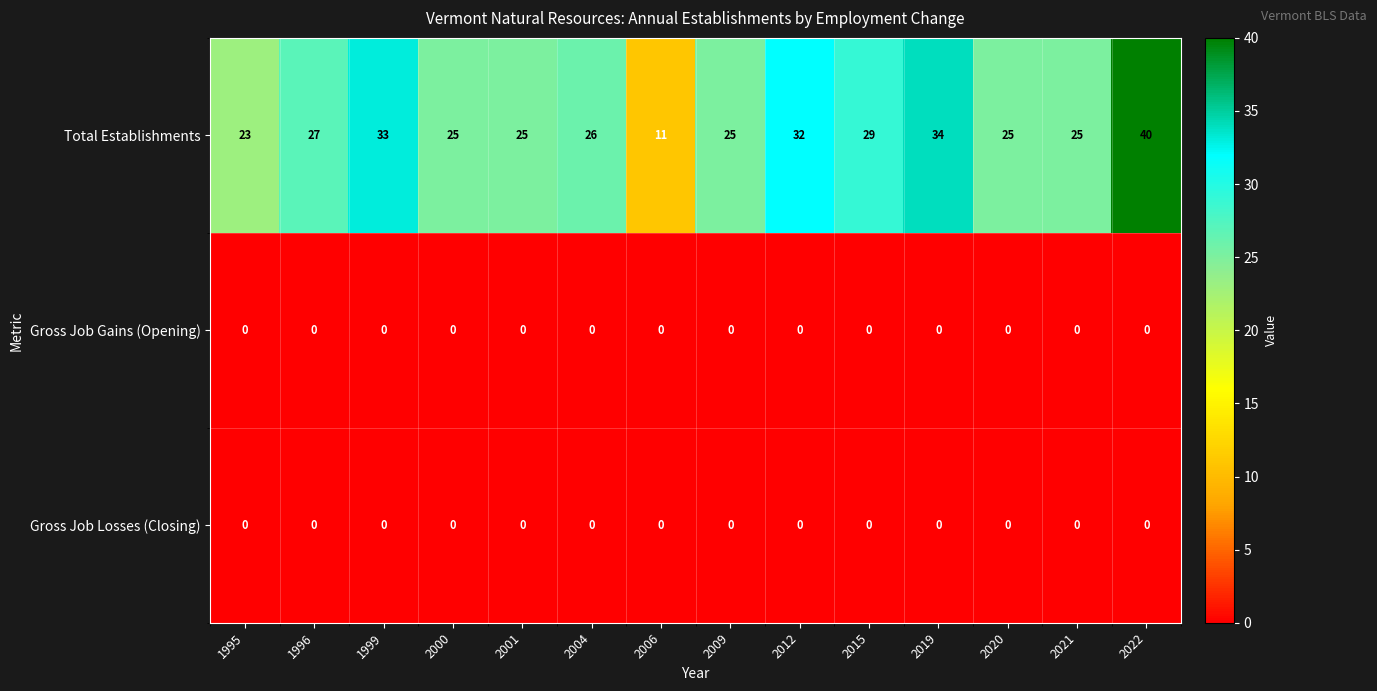

Where does the Total Establishments series first go above 26?

1996